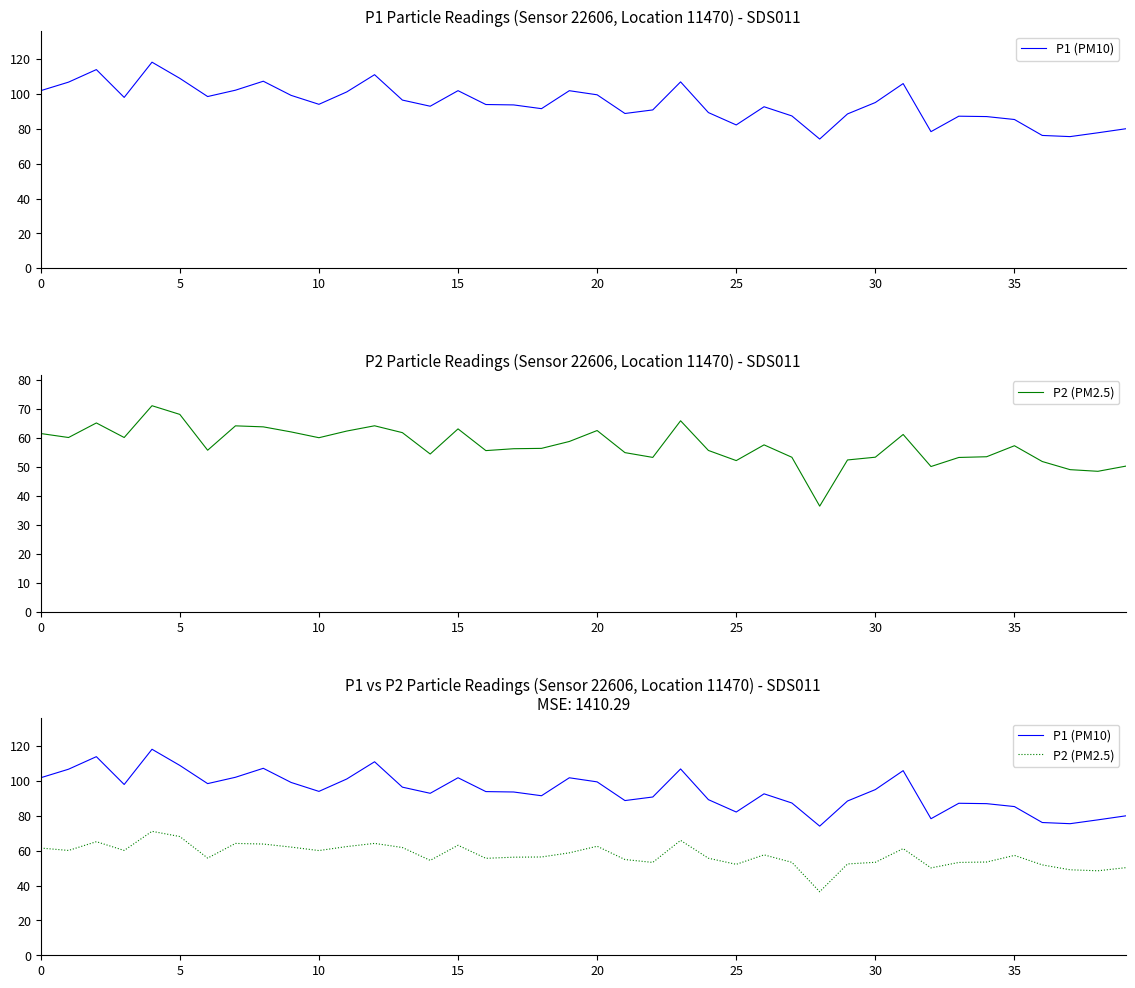

Is this an area chart (filled region under the line)?

No